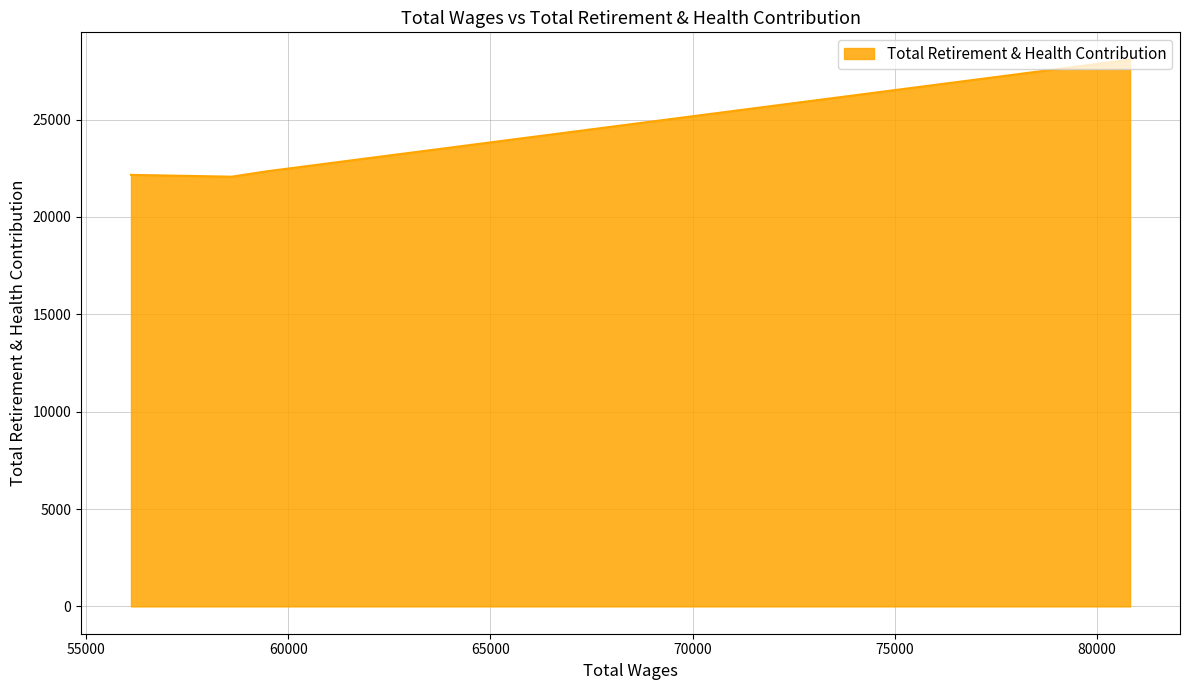

What is the smallest value displayed?

22066